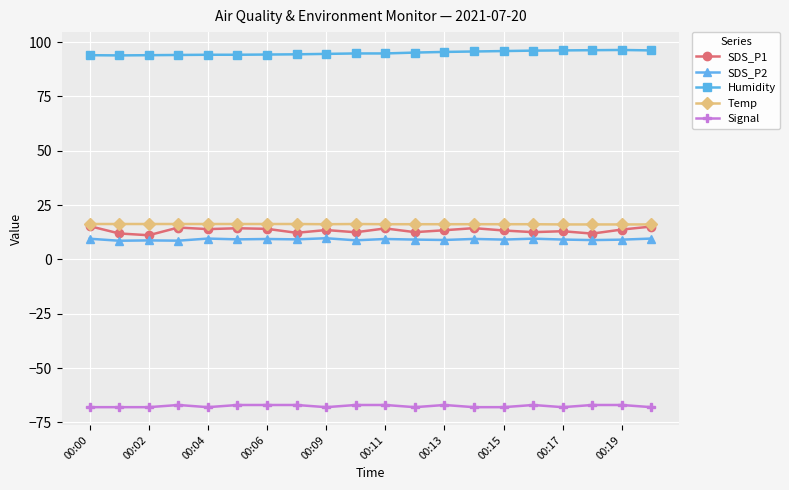

True or false: Temp and SDS_P2 cross at least once.

False